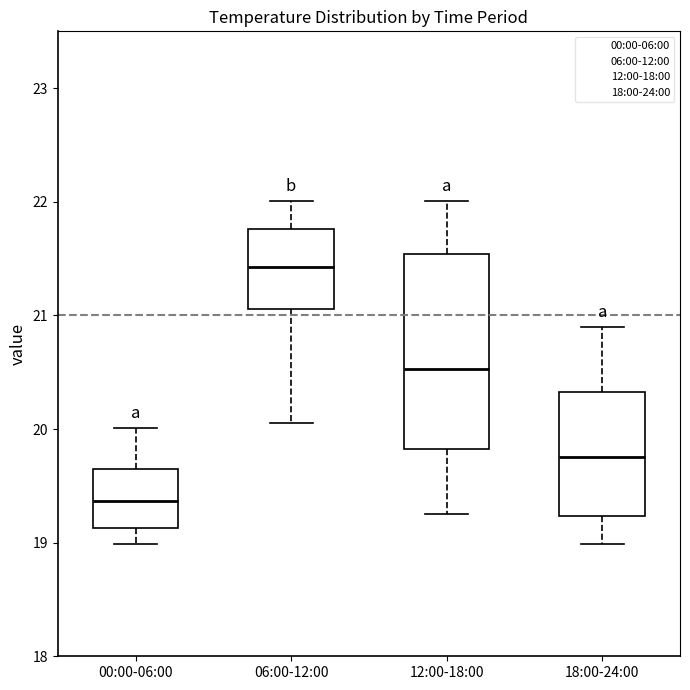

Which box has the highest median line?

06:00-12:00